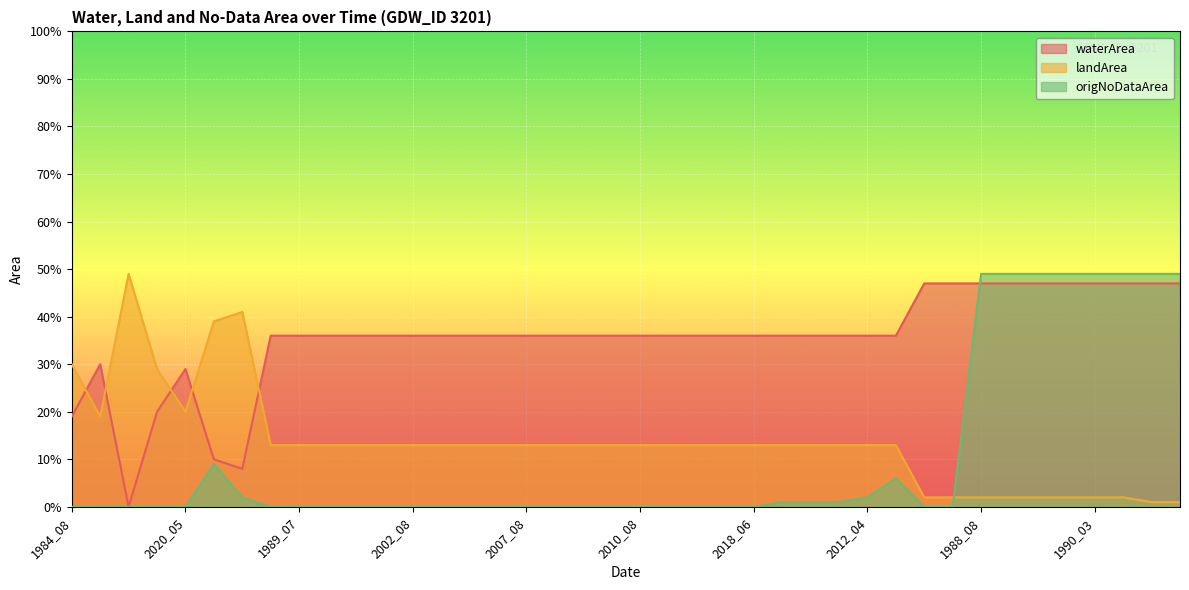

Reading left to right, transcribe all the data shown in this chart.

waterArea: 0.2	0.3	0.0	0.2	0.3	0.1	0.1	0.4	0.4	0.4	0.4	0.4	0.4	0.4	0.4	0.4	0.4	0.4	0.4	0.4	0.4	0.4	0.4	0.4	0.4	0.4	0.4	0.4	0.4	0.4	0.5	0.5	0.5	0.5	0.5	0.5	0.5	0.5	0.5	0.5
landArea: 0.3	0.2	0.5	0.3	0.2	0.4	0.4	0.1	0.1	0.1	0.1	0.1	0.1	0.1	0.1	0.1	0.1	0.1	0.1	0.1	0.1	0.1	0.1	0.1	0.1	0.1	0.1	0.1	0.1	0.1	0.0	0.0	0.0	0.0	0.0	0.0	0.0	0.0	0.0	0.0
origNoDataArea: 0.0	0.0	0.0	0.0	0.0	0.1	0.0	0.0	0.0	0.0	0.0	0.0	0.0	0.0	0.0	0.0	0.0	0.0	0.0	0.0	0.0	0.0	0.0	0.0	0.0	0.0	0.0	0.0	0.0	0.1	0.0	0.0	0.5	0.5	0.5	0.5	0.5	0.5	0.5	0.5